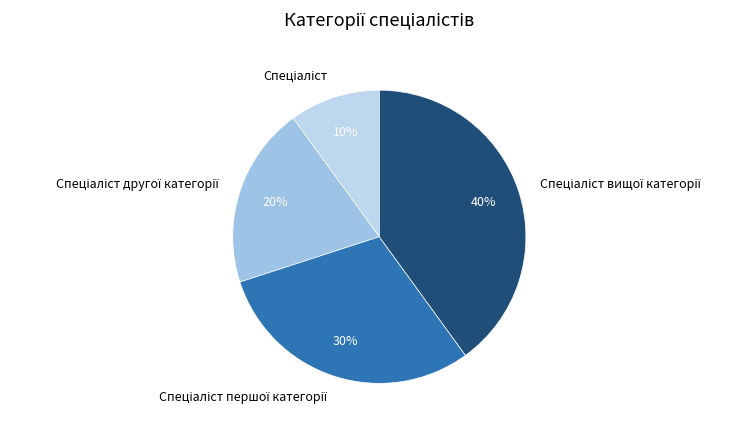

To the nearest percent, what is the average slice percentage?

25%